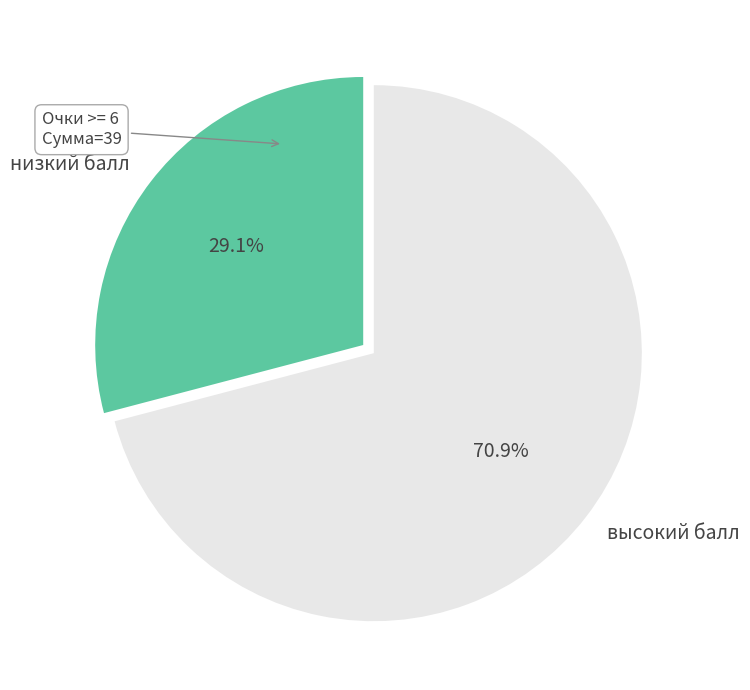

Combined, what portion of the pie is низкий балл and высокий балл?

100.0%